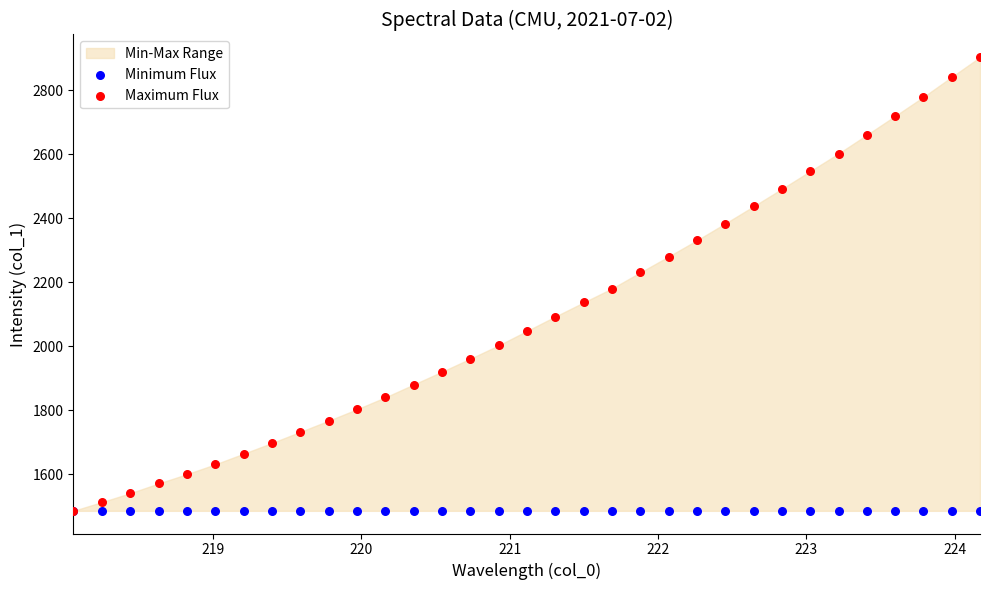

Which series has the widest spread of Y values?

Maximum Flux